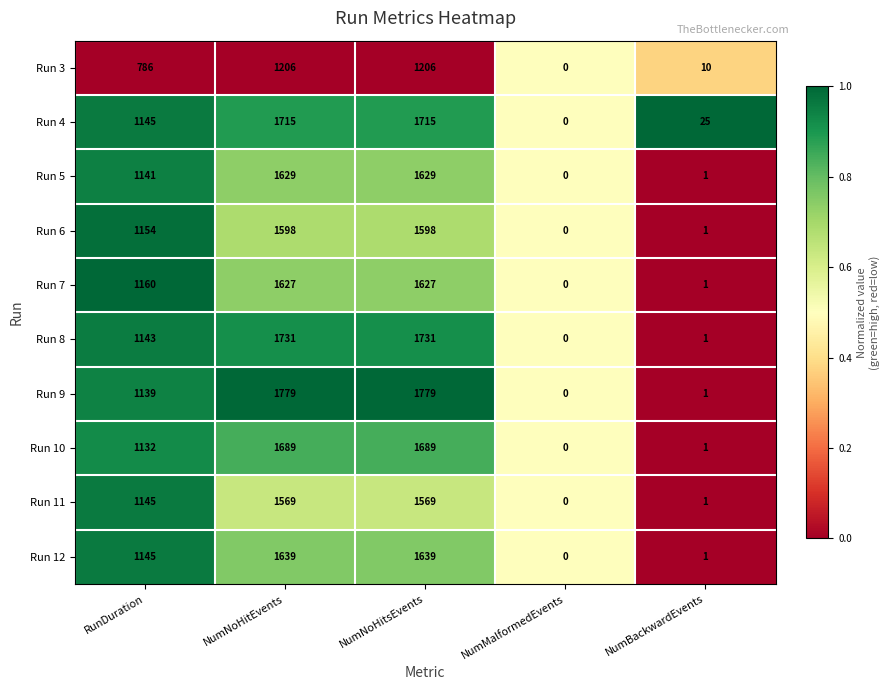

List the series in order of their peak value, highest first.

Run 9, Run 8, Run 4, Run 10, Run 12, Run 5, Run 7, Run 6, Run 11, Run 3